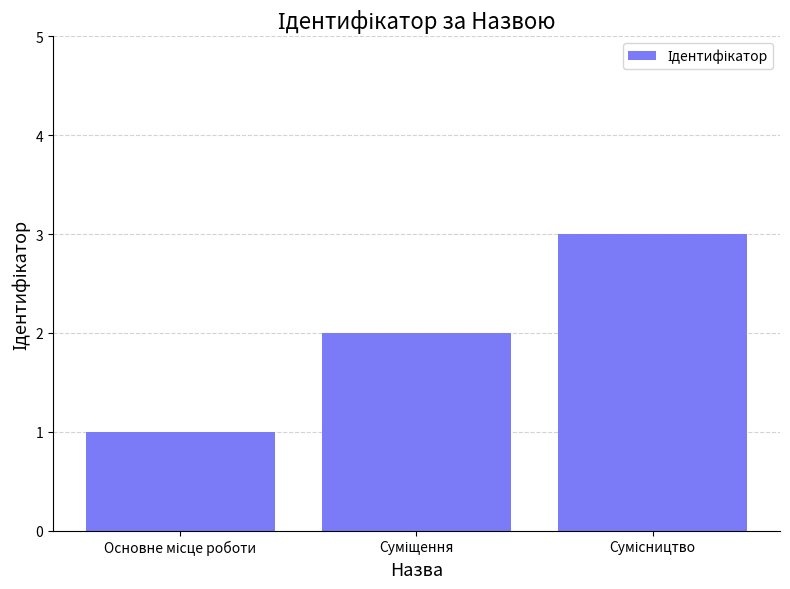

What is the greatest value displayed?

3